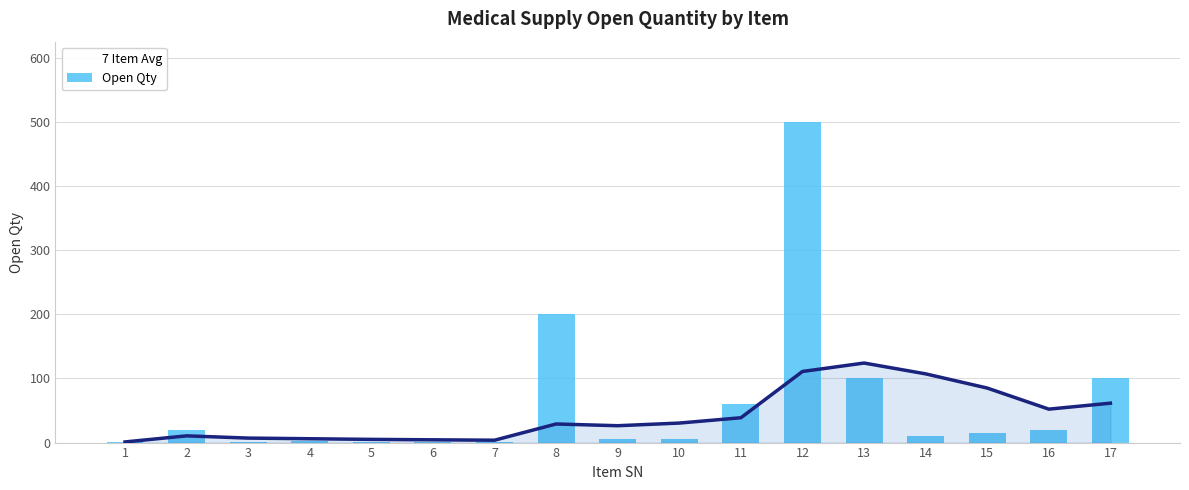

What are all the series names shown in the legend?

7 Item Avg, Open Qty